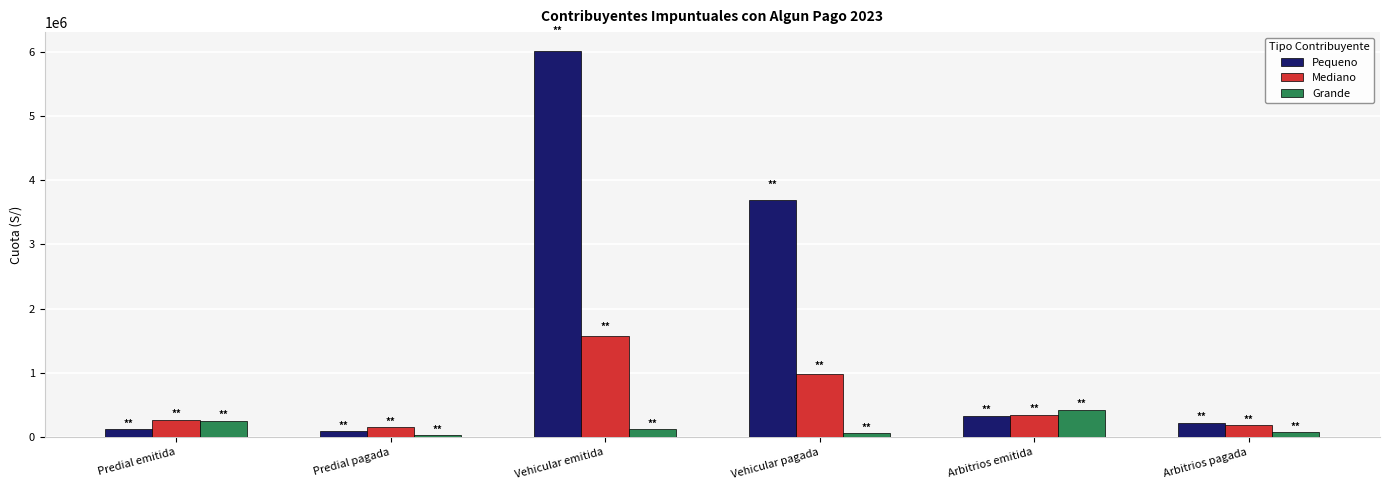

What is the difference between the second highest and minimum values in the Grande series?

220612.2